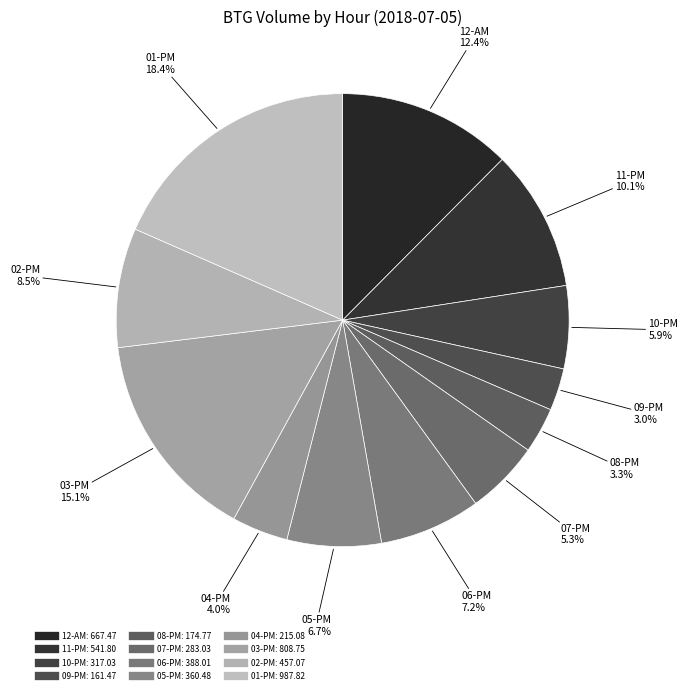

Is the sum of 04-PM and 02-PM greater than half?

No